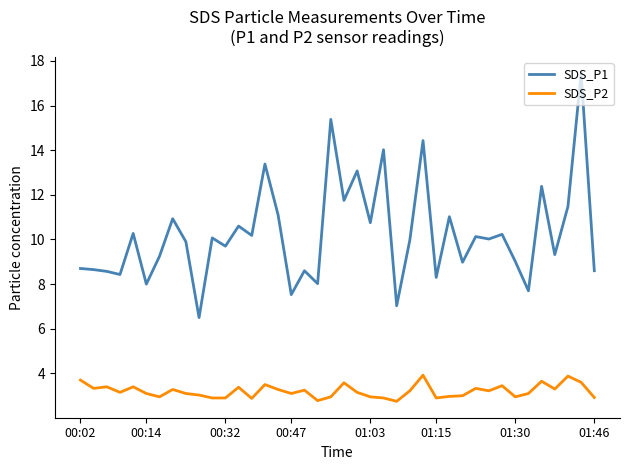

What is the minimum value shown in the chart?

2.8